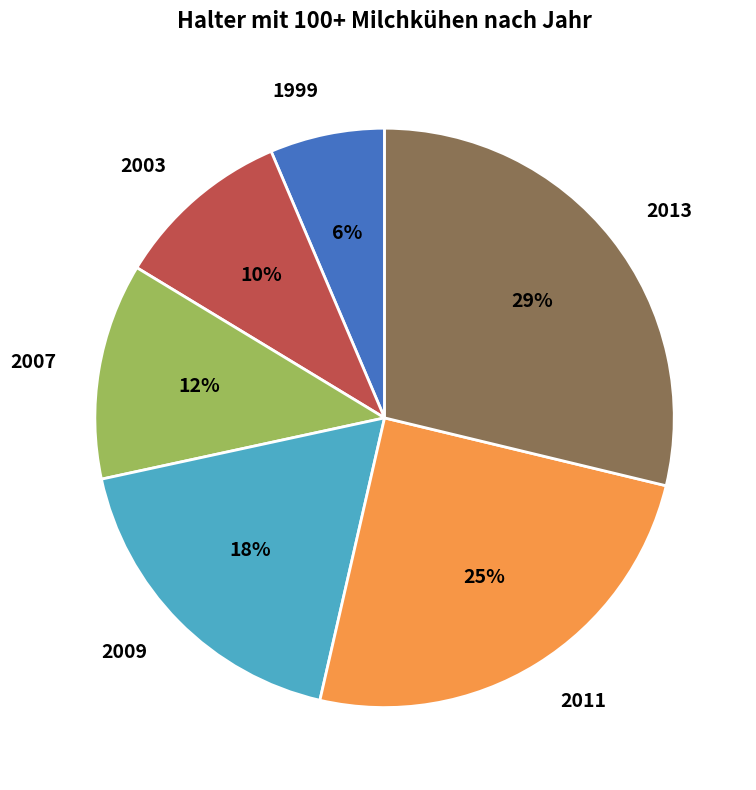

Is there a majority slice in this chart?

No